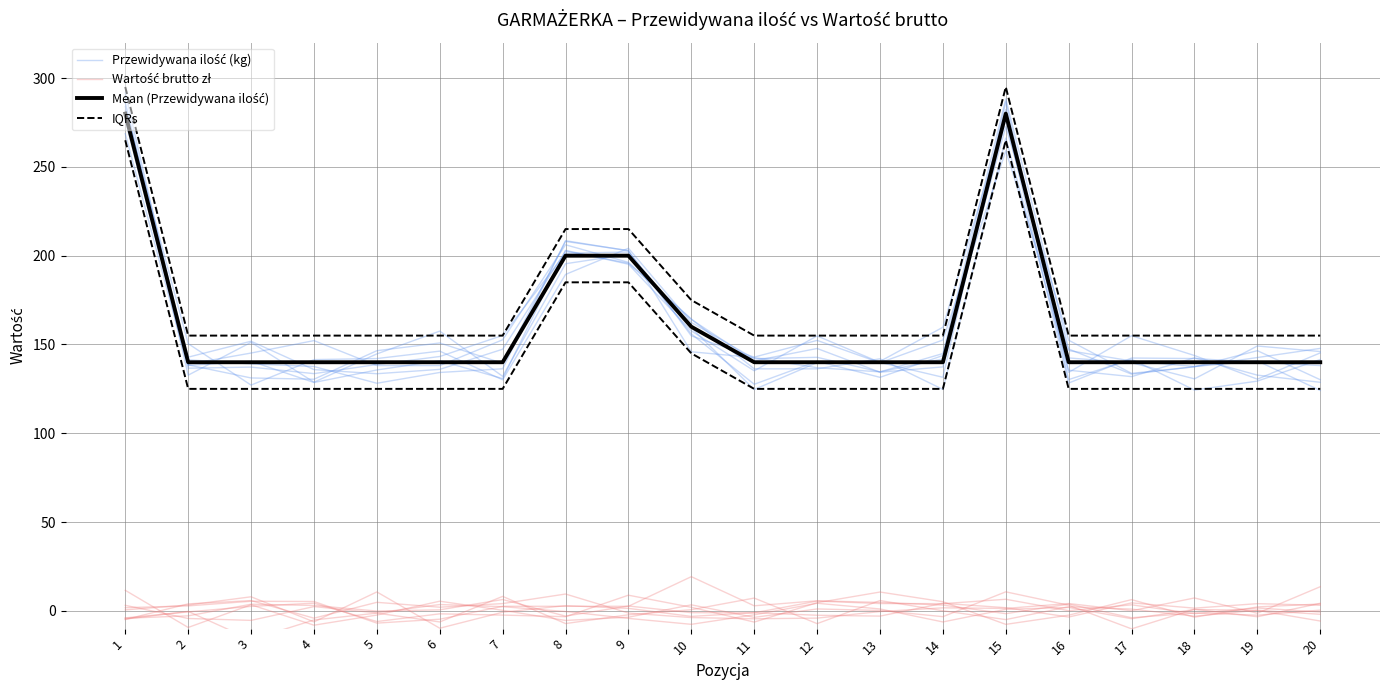

What is the total value across all series at 2?

437.8